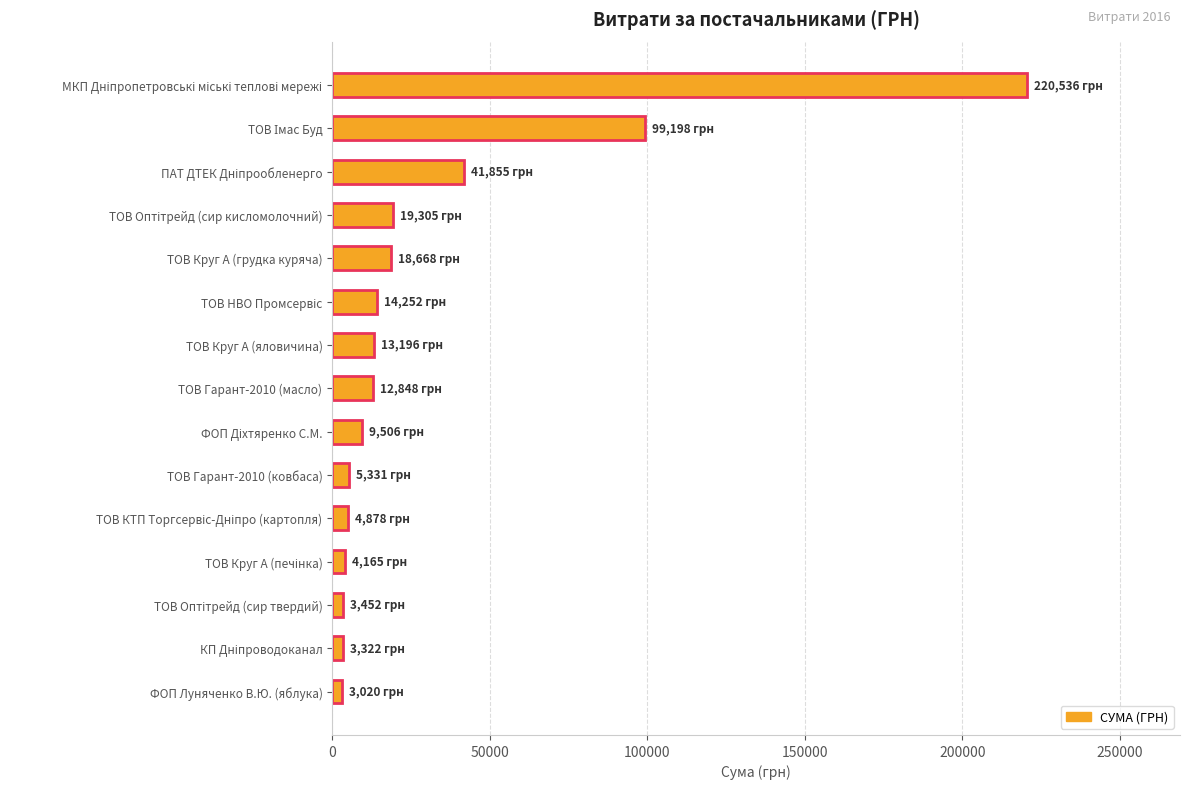

The value at ТОВ Круг А (яловичина) is 22277.6. True or false?

False